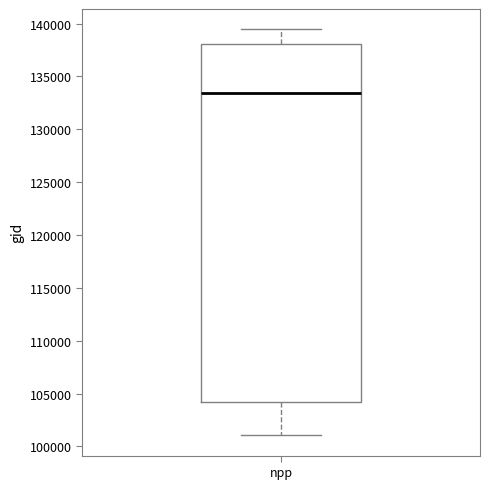

Transcribe this box plot: give where the median line is, the range the box spans, and where the two whiskers end, as read against the y-axis. The values are not printed on the chart, so give them approximately, as read against the axis.

median 133500, box 104000 to 138000, whiskers 101000 to 139500